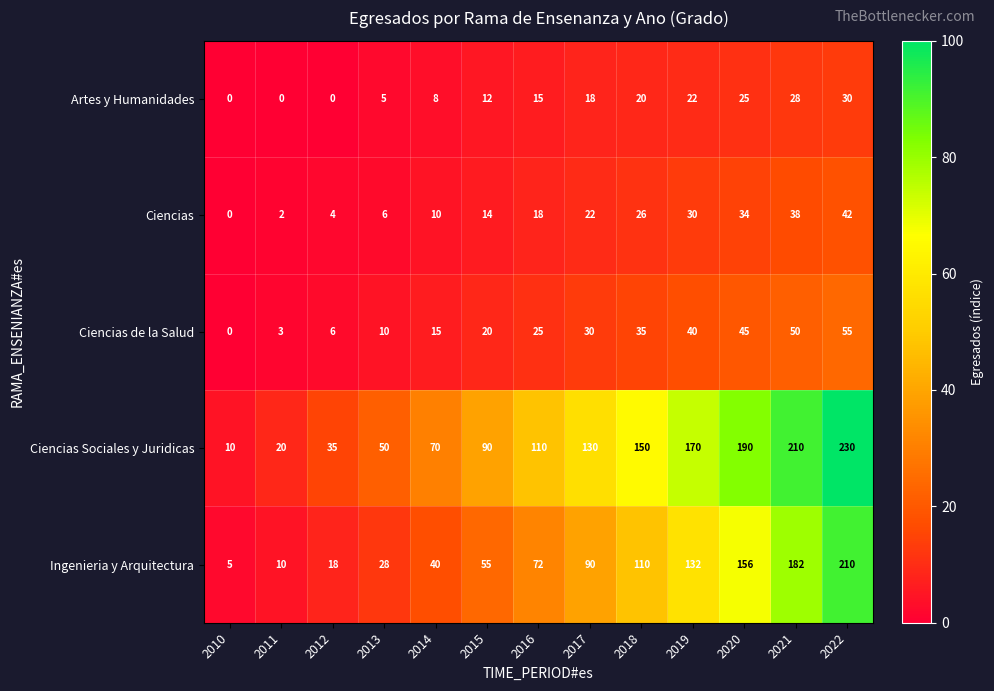

What is the spread (max minus min) of values at 2020?

165